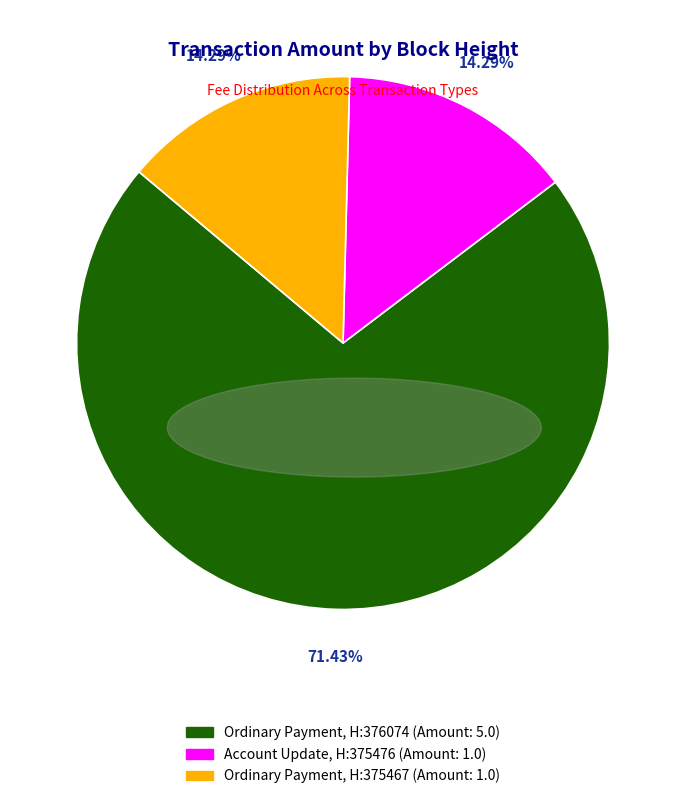

How many segments does this pie chart have?

3